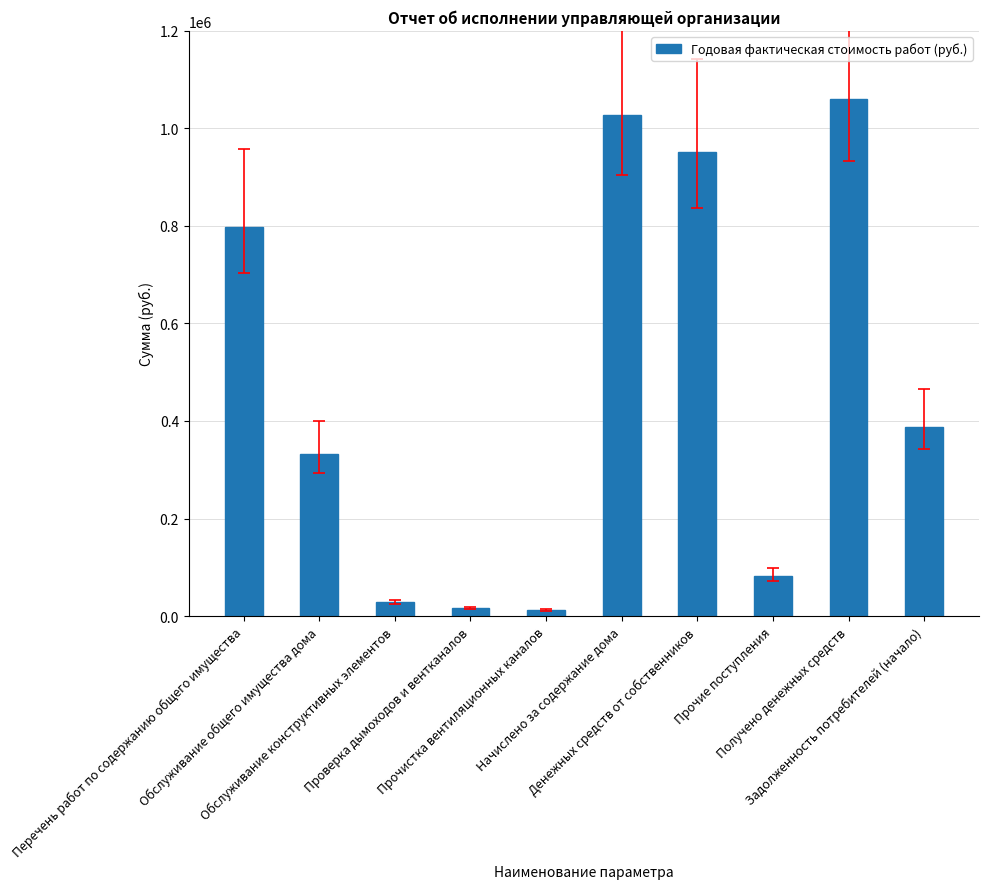

What is the value of the 3rd bar from the left?

27950.0